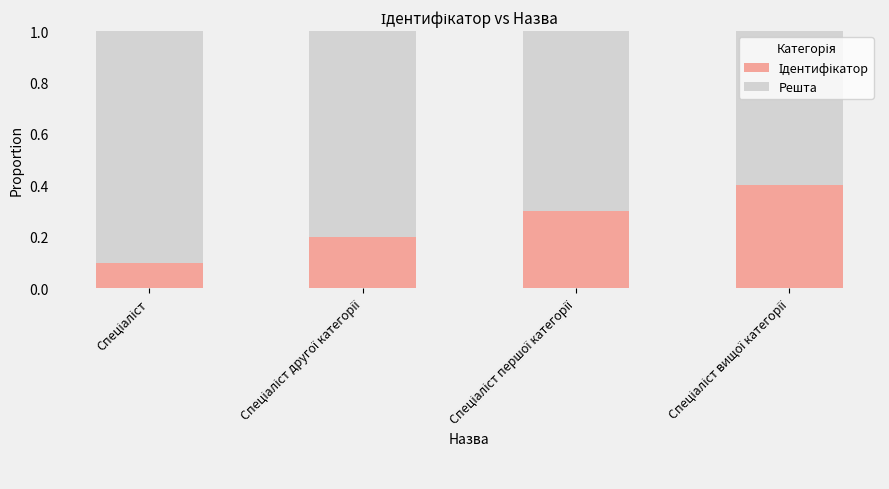

Count the number of data series in this chart.

2